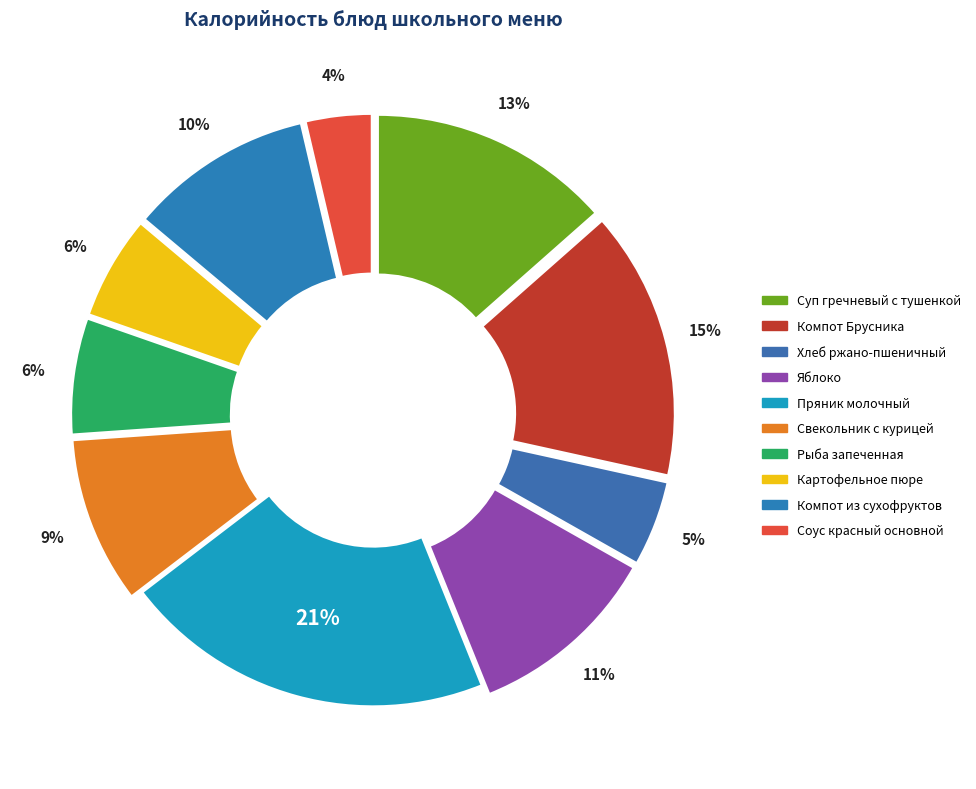

How many slices are in this pie chart?

10